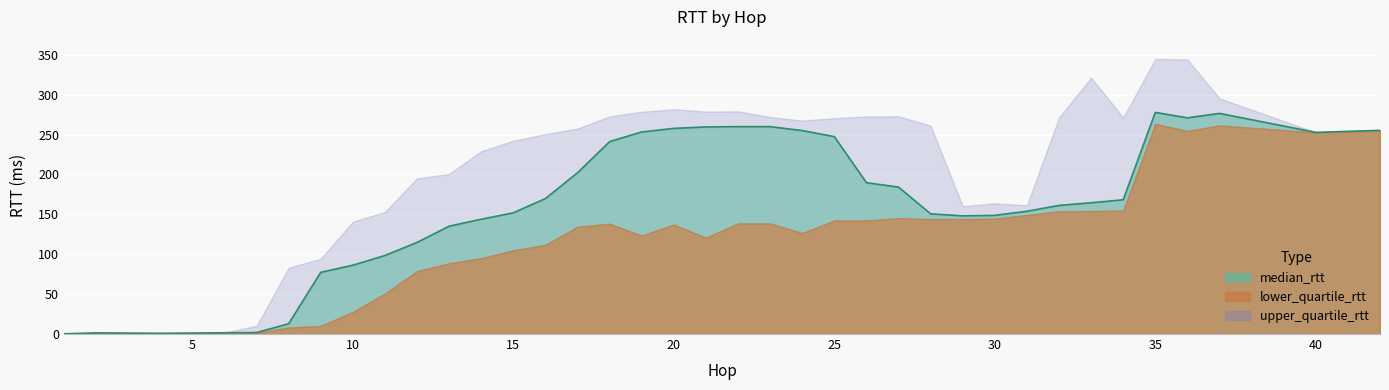

What is the difference between the maximum and minimum values in the upper_quartile_rtt series?

344.5